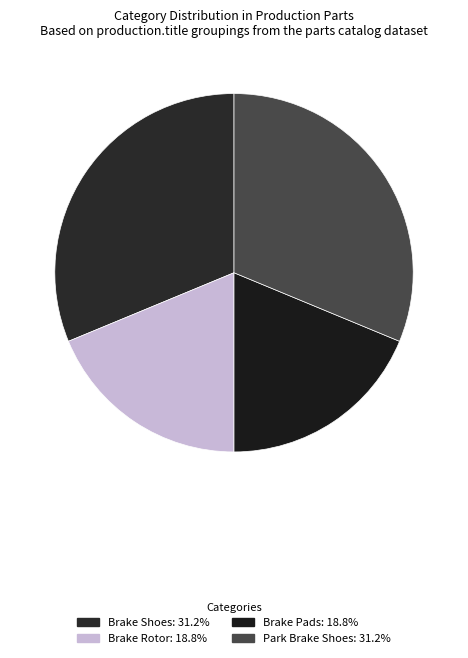

Is Brake Pads the majority of the pie?

No